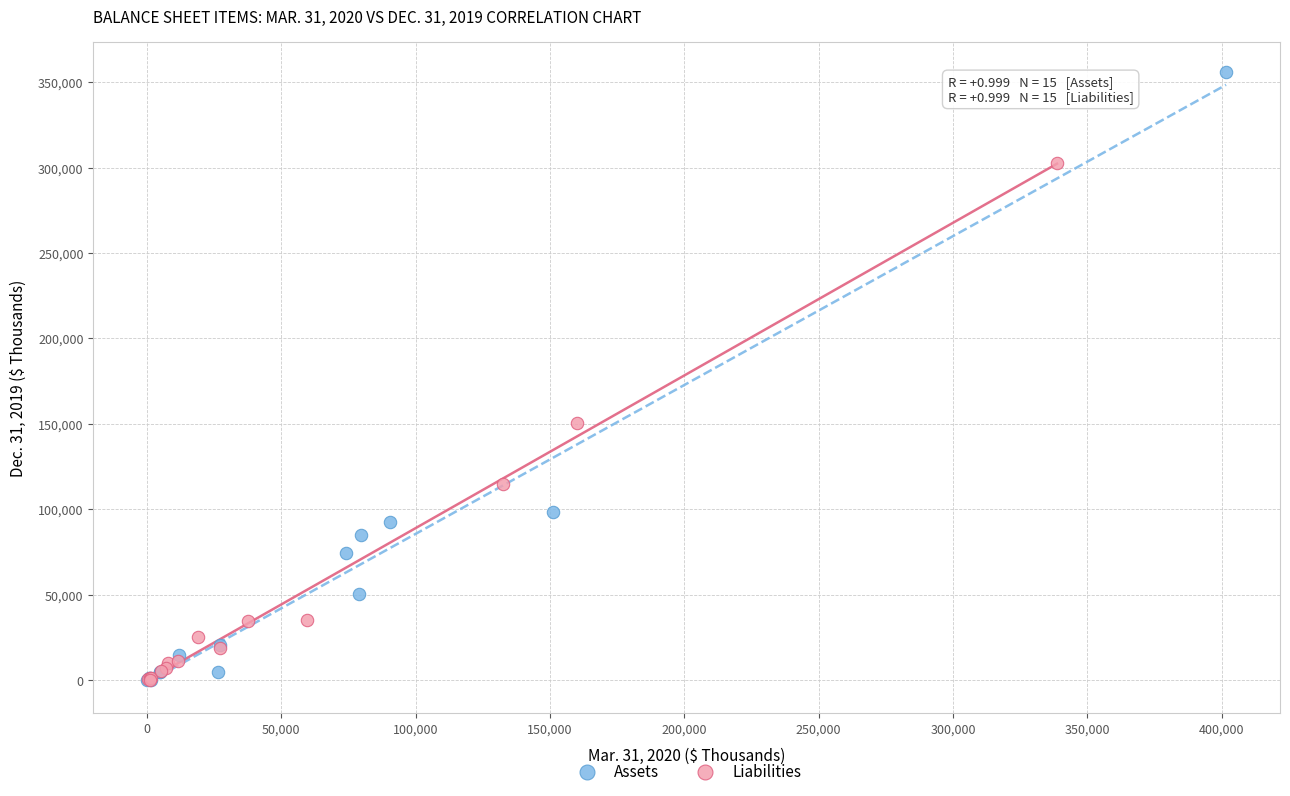

Which series contains the highest Y value?

Assets